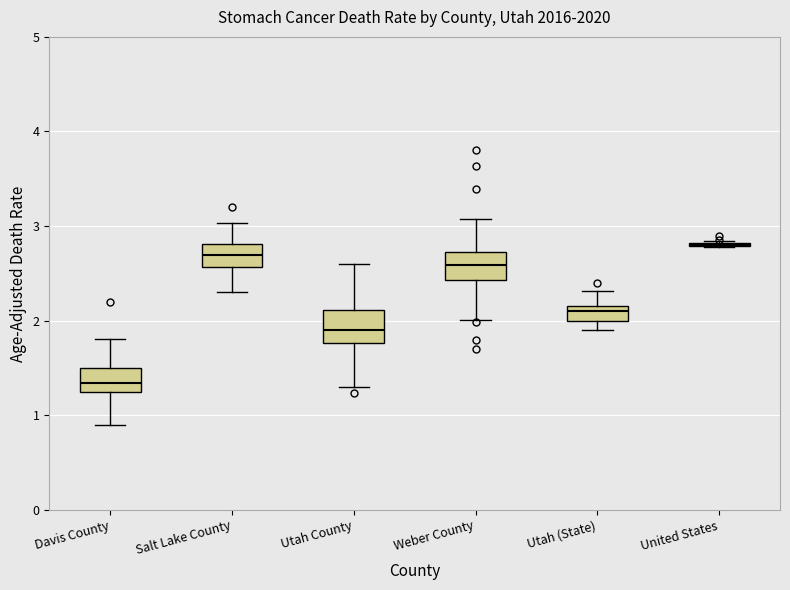

Reading left to right, transcribe this box plot: for each box, give where its median line is, the range the box spans, and where its two whiskers end, as read against the y-axis. The values are not printed on the chart, so give them approximately, as read against the axis.

Davis County: median 1.3, box 1.2 to 1.5, whiskers 0.9 to 1.8
Salt Lake County: median 2.7, box 2.6 to 2.8, whiskers 2.3 to 3.0
Utah County: median 1.9, box 1.8 to 2.1, whiskers 1.3 to 2.6
Weber County: median 2.6, box 2.4 to 2.7, whiskers 2.0 to 3.1
Utah (State): median 2.1, box 2.0 to 2.2, whiskers 1.9 to 2.3
United States: box collapsed to a line at 2.8, whiskers 2.8 to 2.8